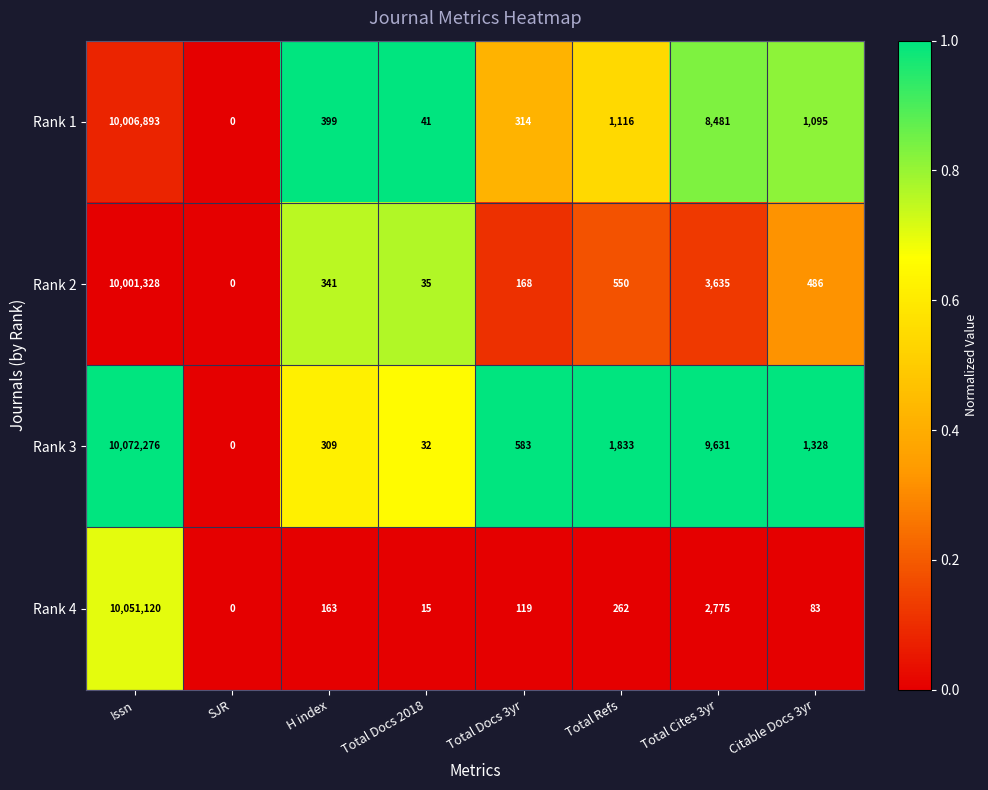

Which series has the widest spread of values?

Rank 3